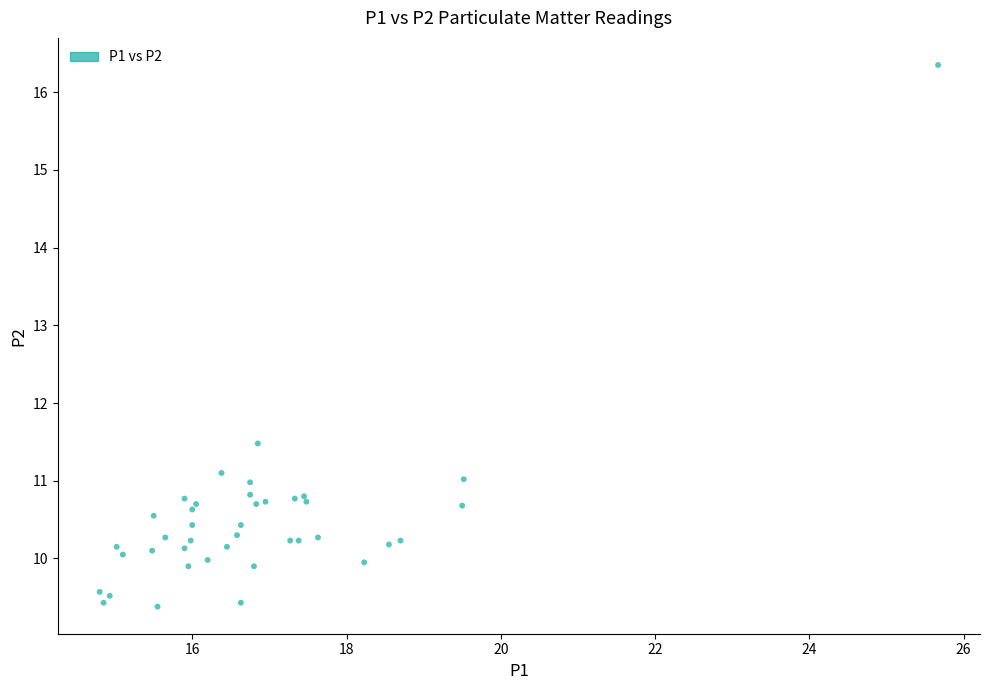

What Y value in the scatter plot is closest to 12?

11.5